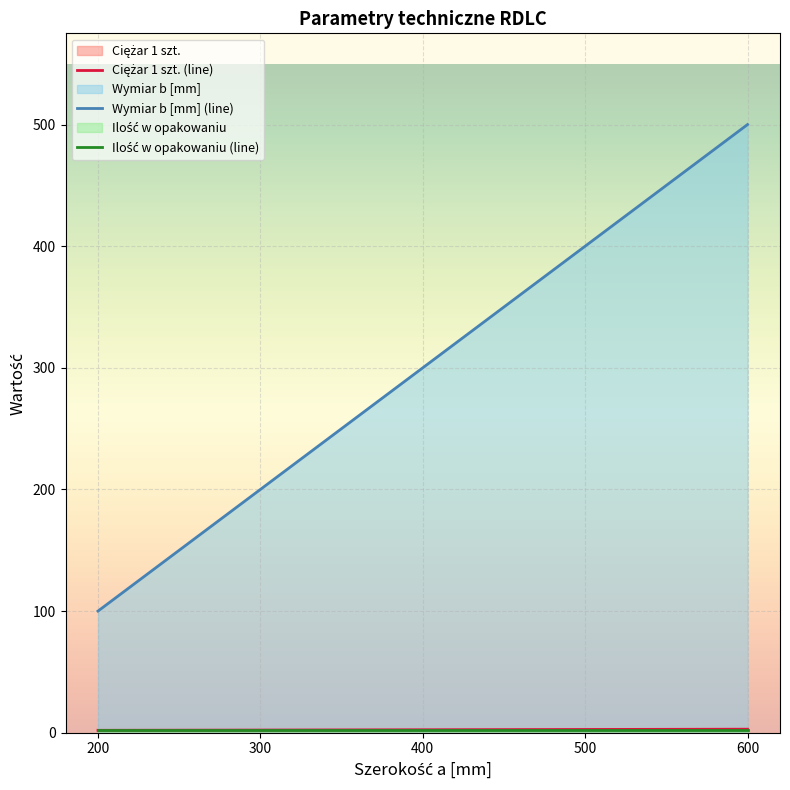

What is the difference between the Ciężar 1 szt. values at 600 and 300?

0.7